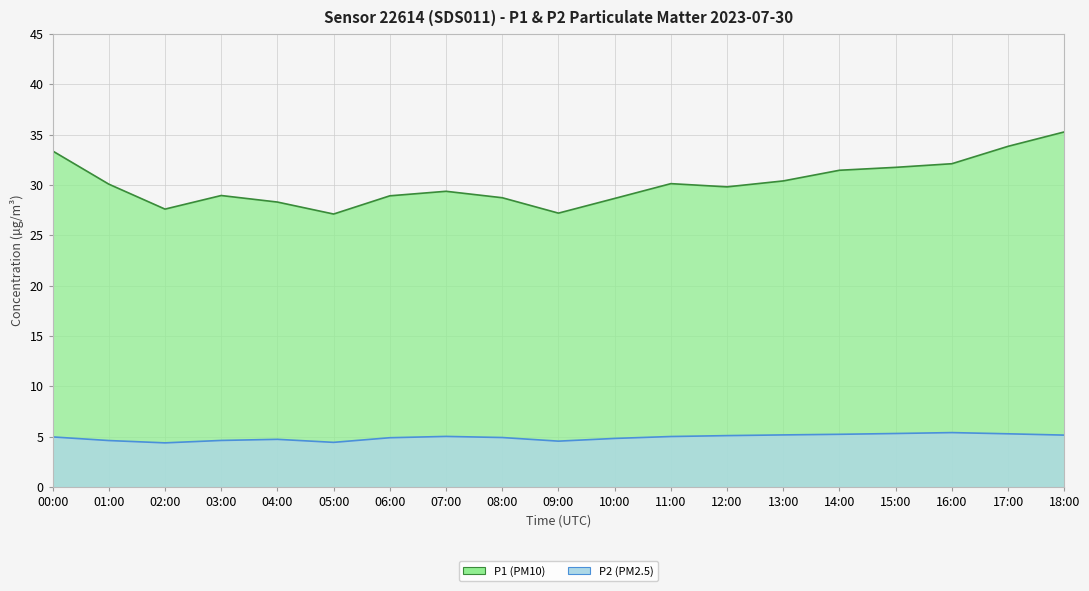

What is the difference between the maximum and second lowest values in the P2 series?

1.0